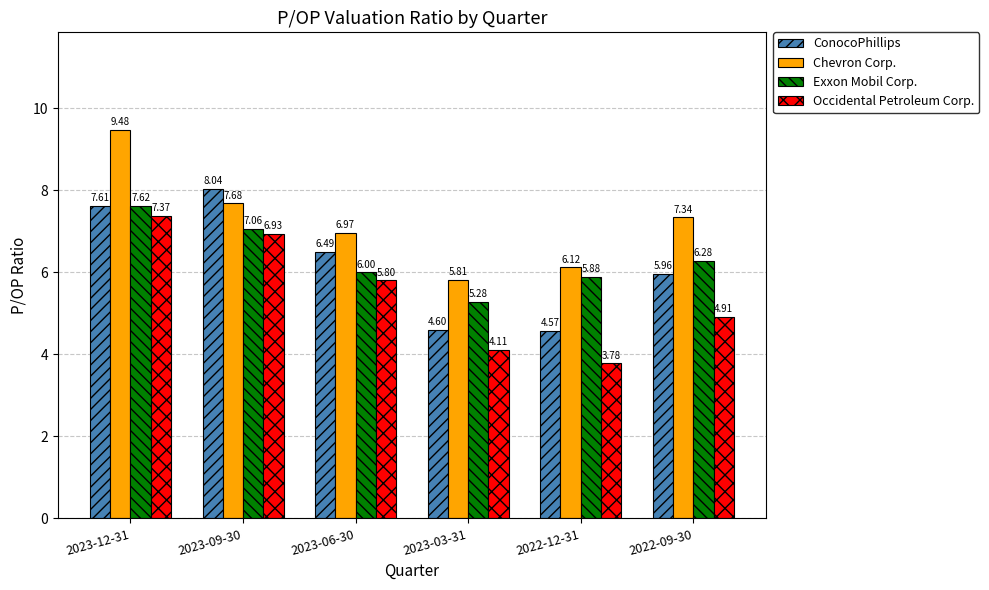

Which series has the largest total across all categories?

Chevron Corp.